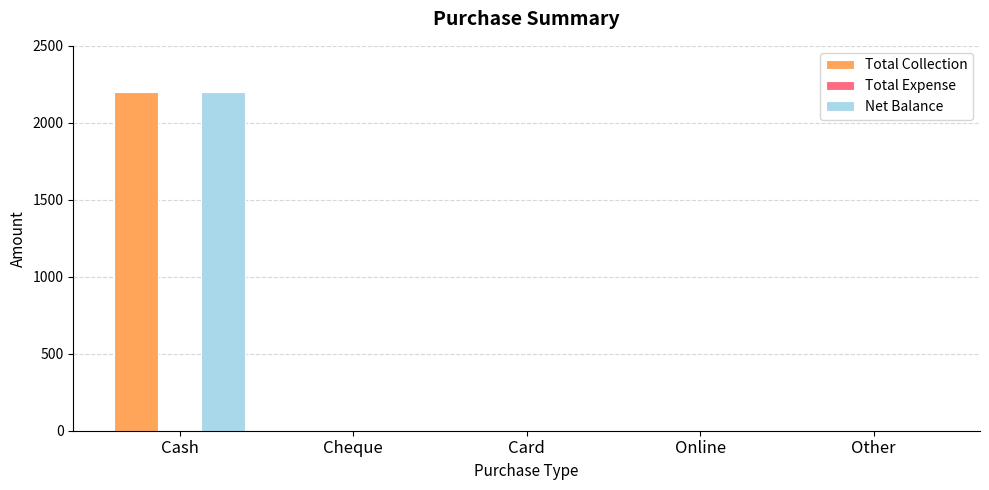

The value of Total Collection at Other is -706. True or false?

False